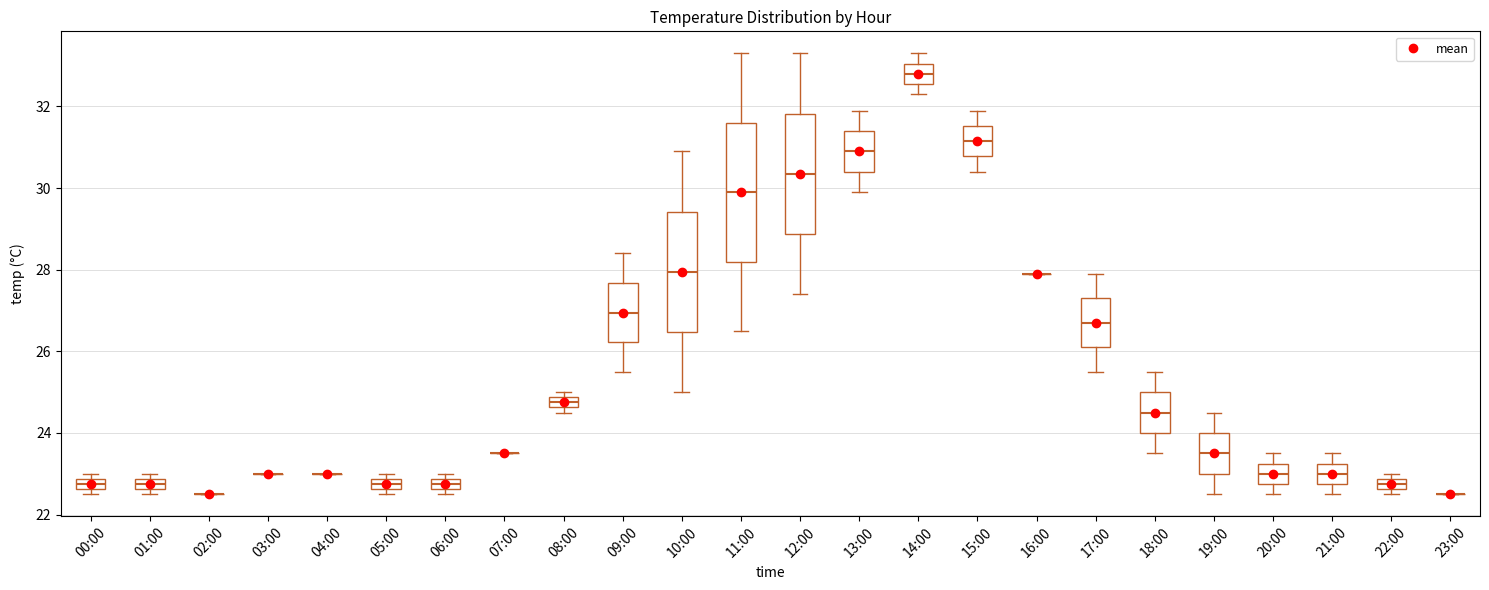

Where is the upper edge of the box for 15:00 on the y-axis? The values are not printed on the chart, so give them approximately, as read against the axis.

31.6